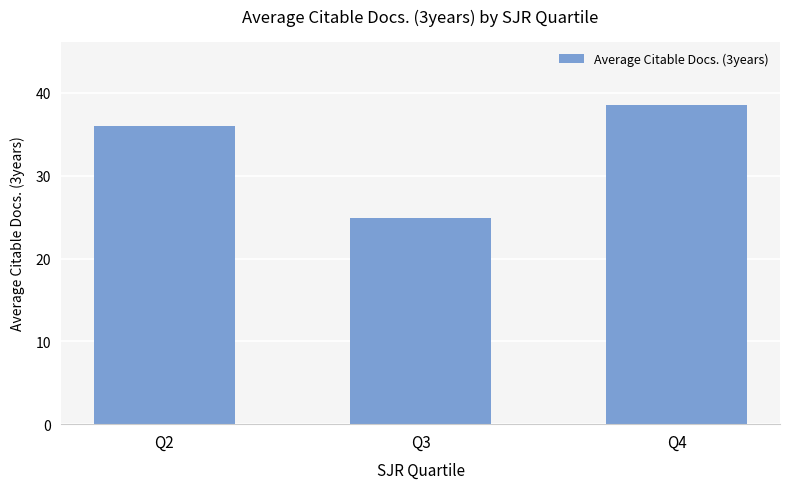

Read the value at Q4.

38.5